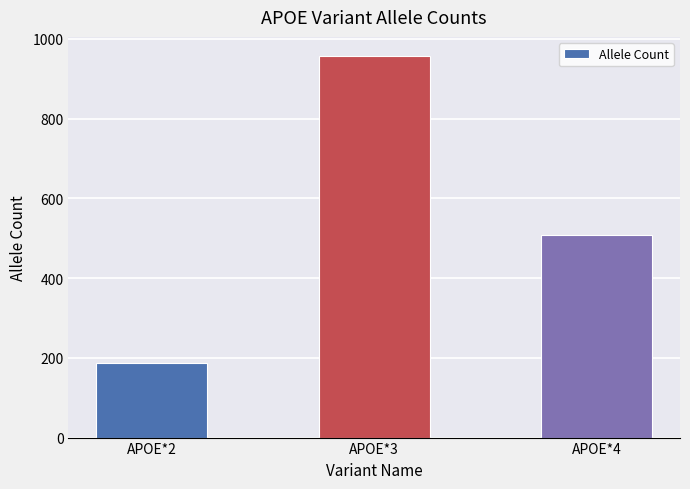

Read the value at APOE*4, to the nearest 50.

500